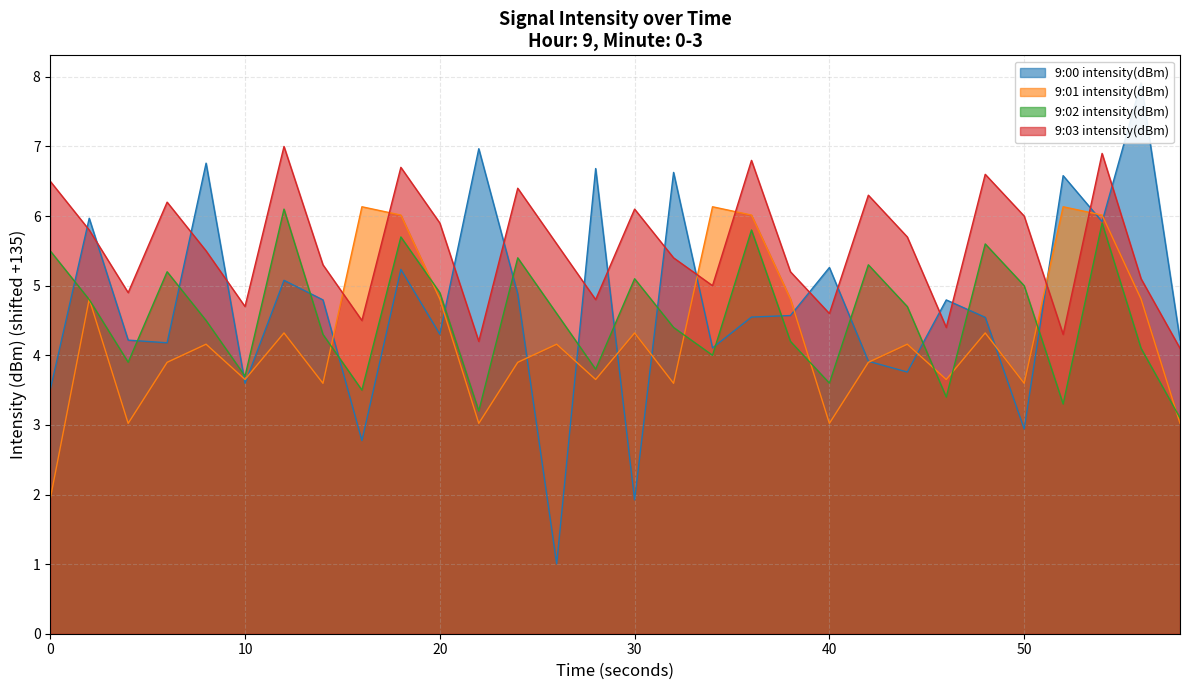

At how many categories does at least one series exceed 1?

30